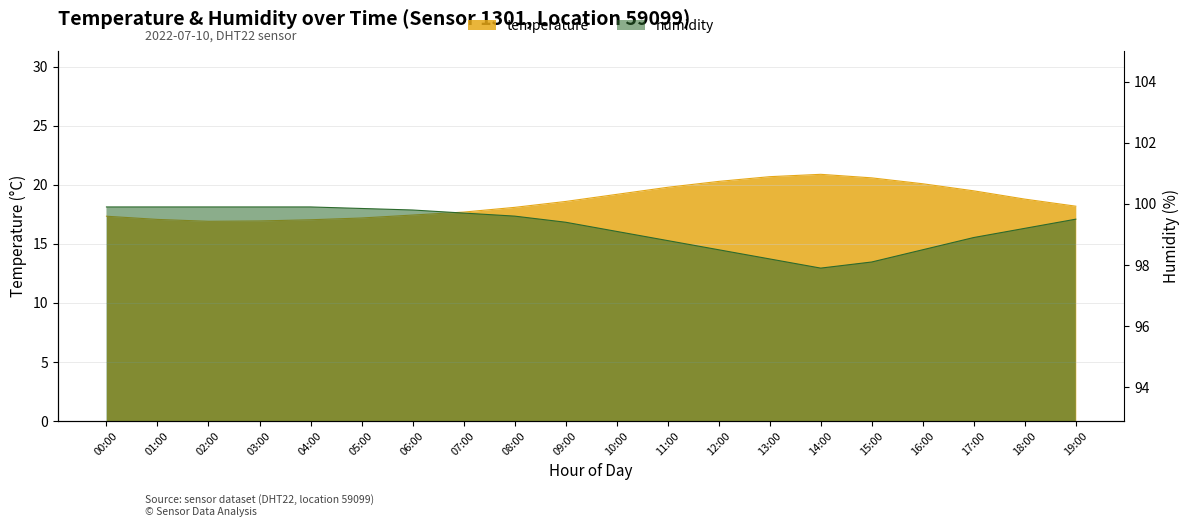

True or false: humidity has more than 1 points higher than both neighbors.

False